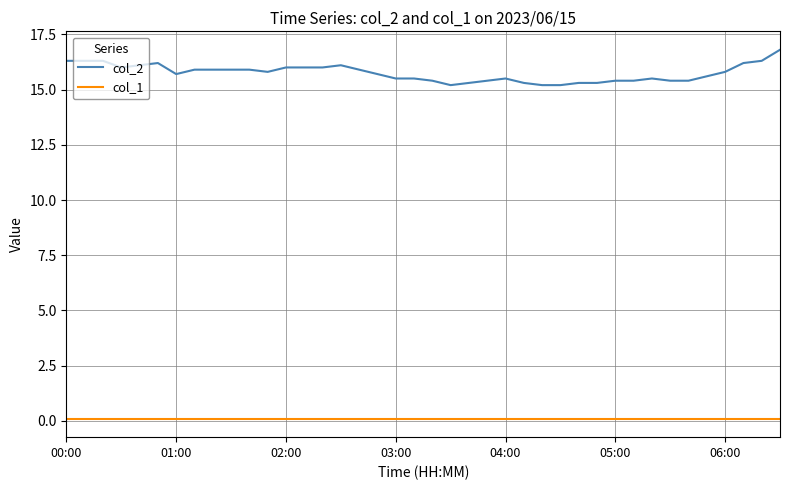

True or false: col_1 and col_2 intersect in this chart.

False